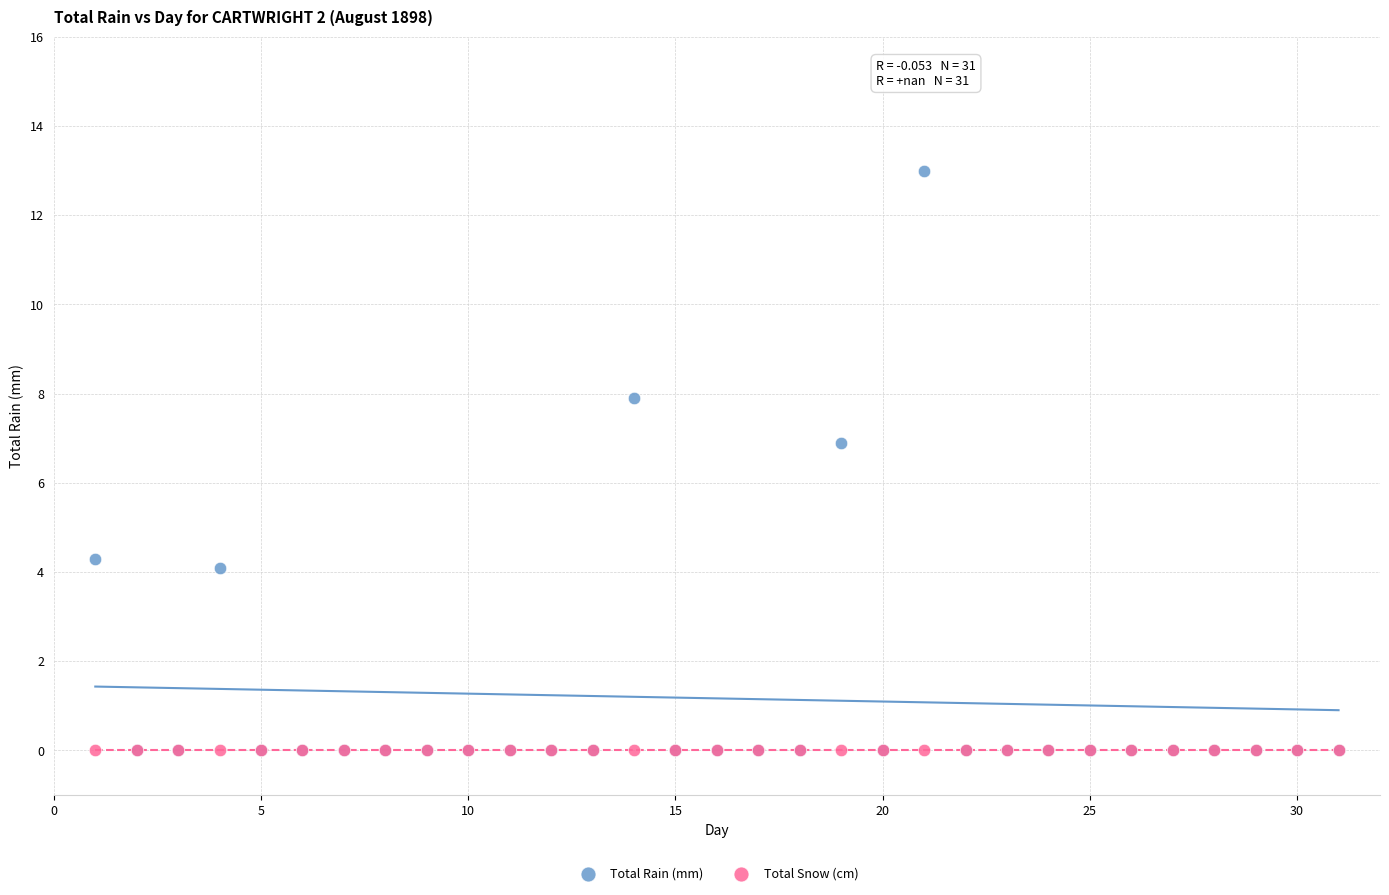

Which series reaches the maximum Y coordinate?

Total Rain (mm)